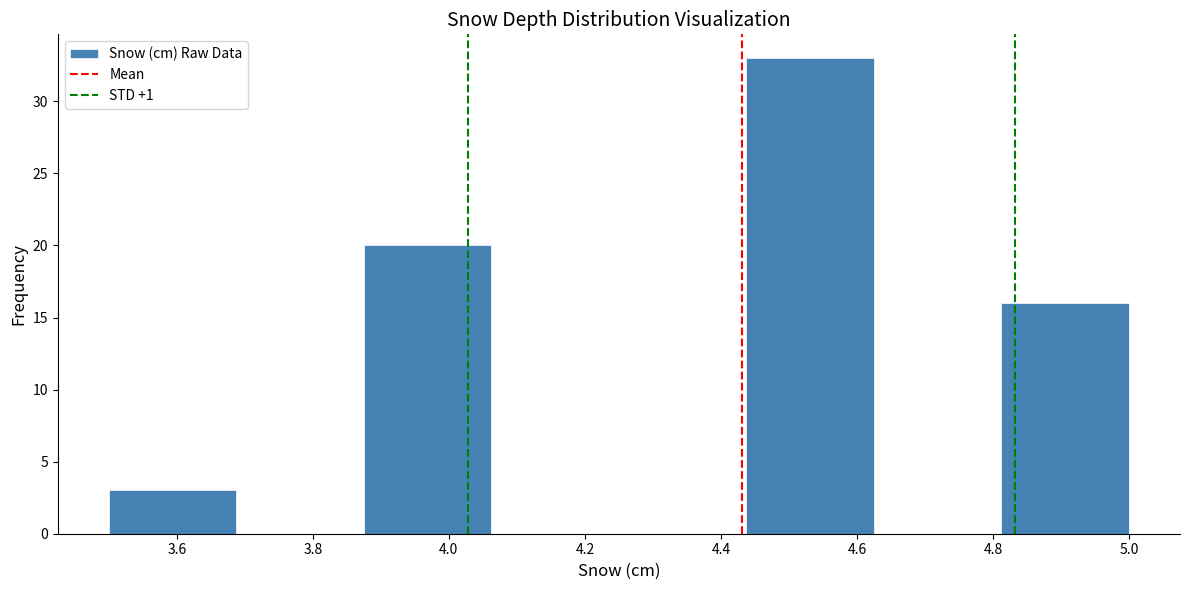

Reading left to right, list every bar in this chart as the range it spans on the x-axis followed by its height. Neither the bar edges nor the heights are printed on the chart, so give them approximately, as read against the axes.

3.50 to 3.68: 3
3.68 to 3.88: 0
3.88 to 4.06: 20
4.06 to 4.26: 0
4.26 to 4.44: 0
4.44 to 4.62: 33
4.62 to 4.82: 0
4.82 to 5.00: 16